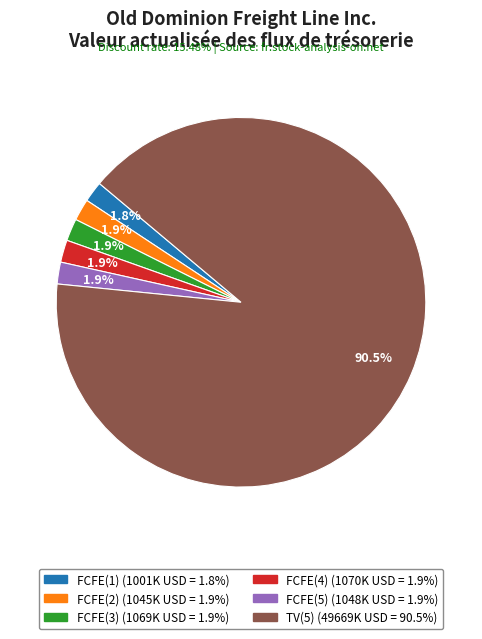

What portion of the pie excludes FCFE(1)?

98.2%